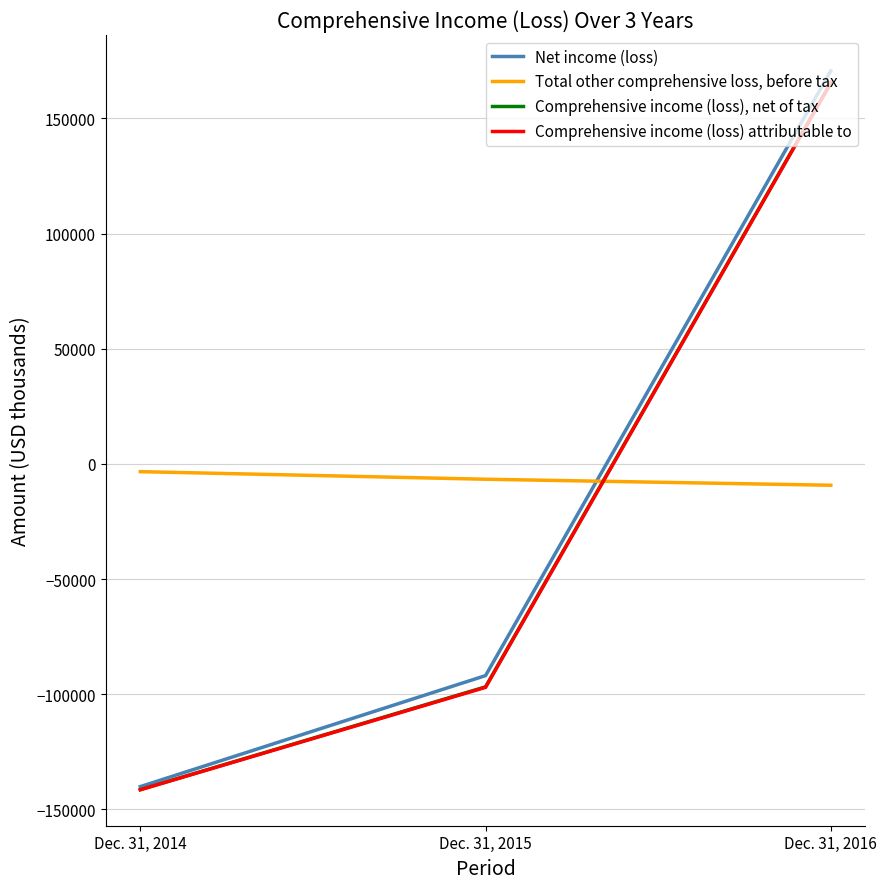

Which series has the largest range (max minus min)?

Net income (loss)